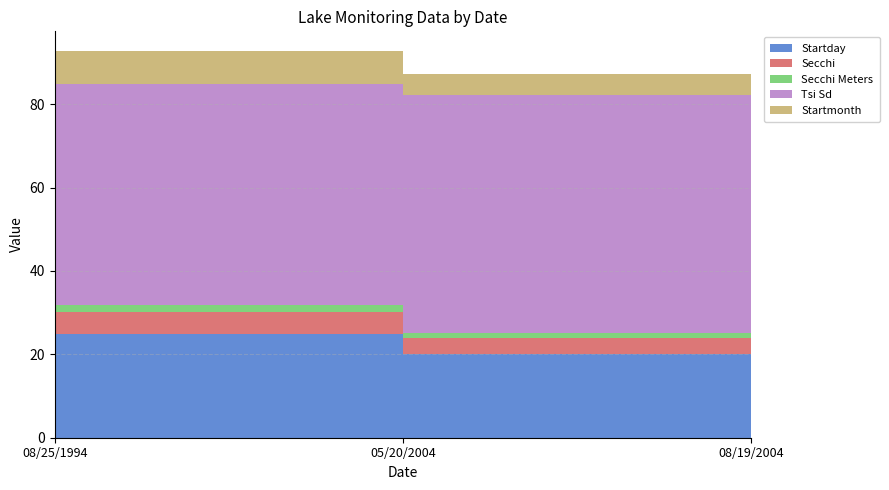

Reading left to right, extract all data points from this chart.

Startday: 08/25/1994=25.0	05/20/2004=20.0	08/19/2004=19.0
Secchi: 08/25/1994=5.2	05/20/2004=4.0	08/19/2004=7.0
Secchi Meters: 08/25/1994=1.6	05/20/2004=1.2	08/19/2004=2.1
Tsi Sd: 08/25/1994=53.0	05/20/2004=57.0	08/19/2004=49.0
Startmonth: 08/25/1994=8.0	05/20/2004=5.0	08/19/2004=8.0